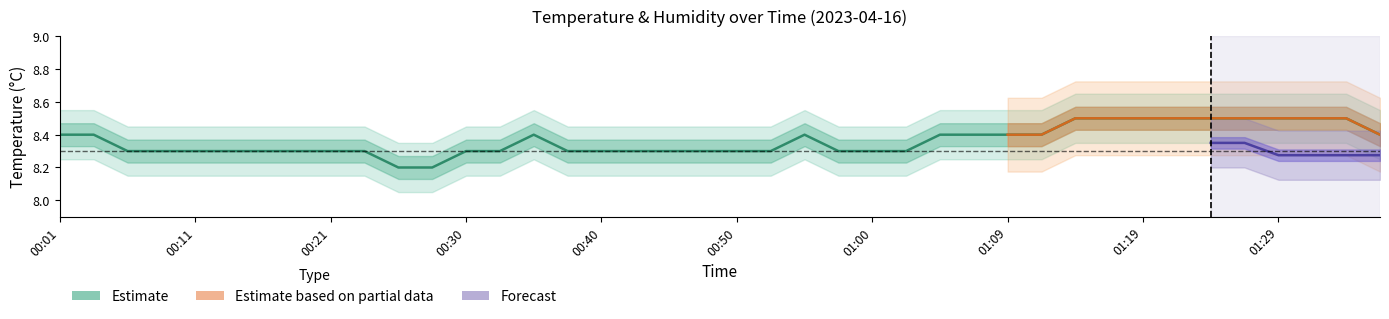

What is the label of the 23rd point from the left?

00:55